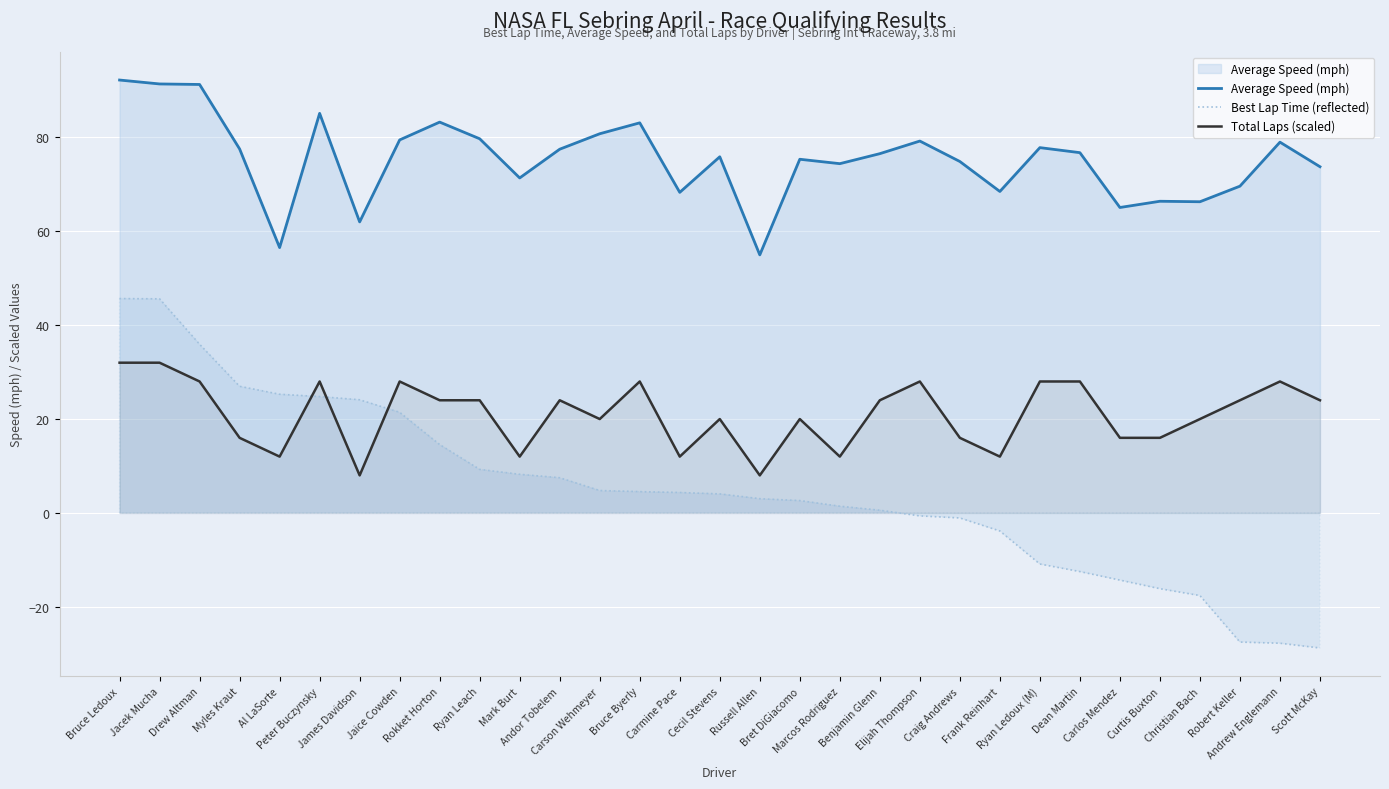

True or false: Average Speed (mph) and Total Laps (scaled) cross at least once.

False